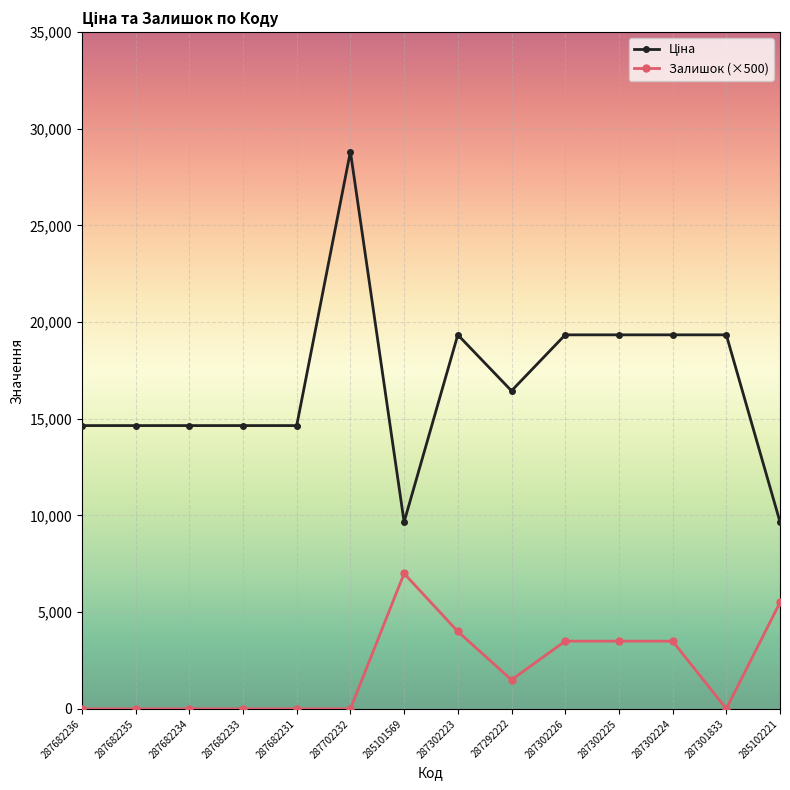

What is the difference between the maximum and minimum values in the Залишок (×500) series?

7000.0